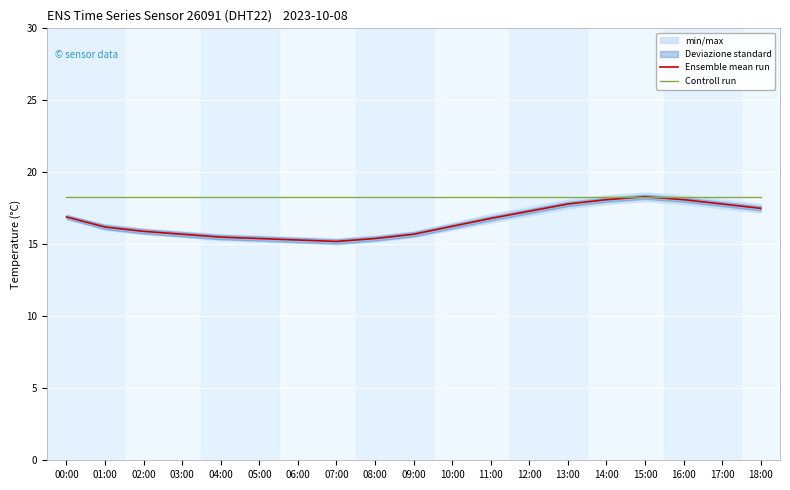

What is the difference between the highest and lowest values at 12:00?

1.0